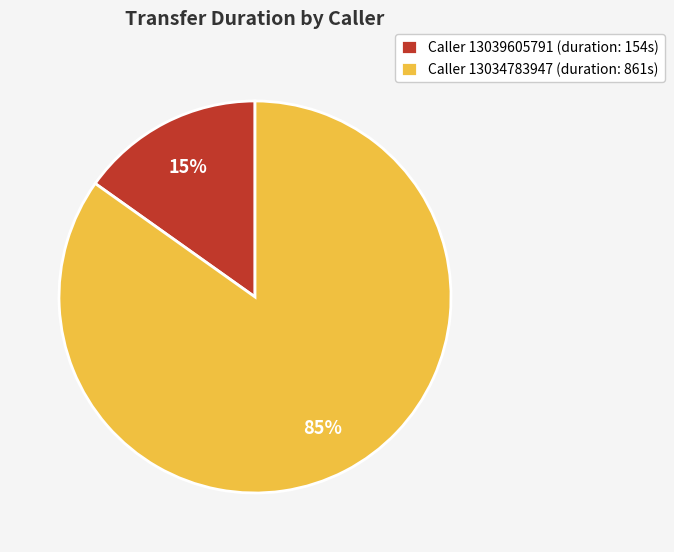

Which slice is the largest?

Caller 13034783947 (duration: 861s)